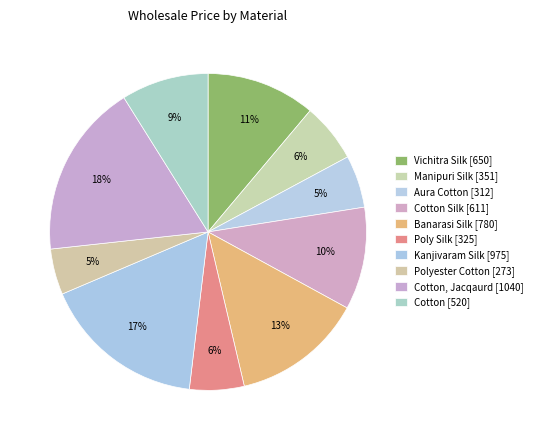

Rank the categories by value from lowest to highest.

Polyester Cotton, Aura Cotton, Poly Silk, Manipuri Silk, Cotton, Cotton Silk, Vichitra Silk, Banarasi Silk, Kanjivaram Silk, Cotton, Jacqaurd